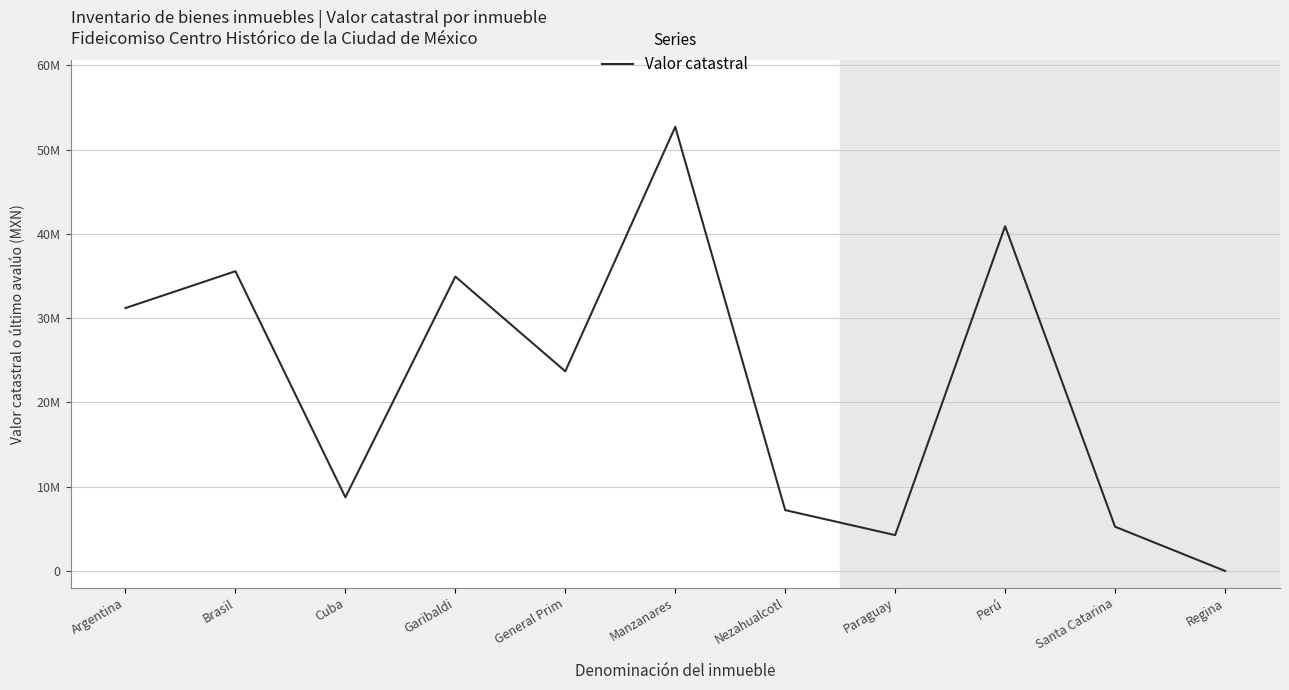

Is this an area chart (filled region under the line)?

No